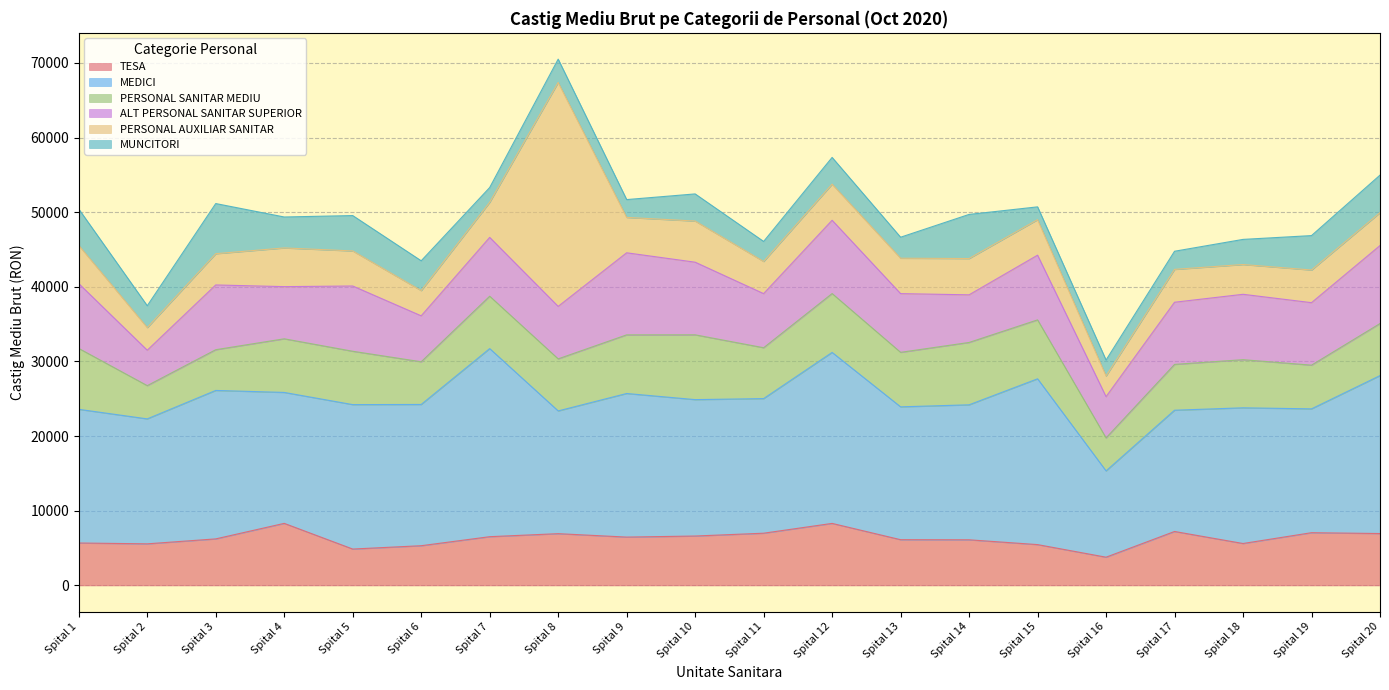

What is the value of the TESA point at the 10th from the left?

6618